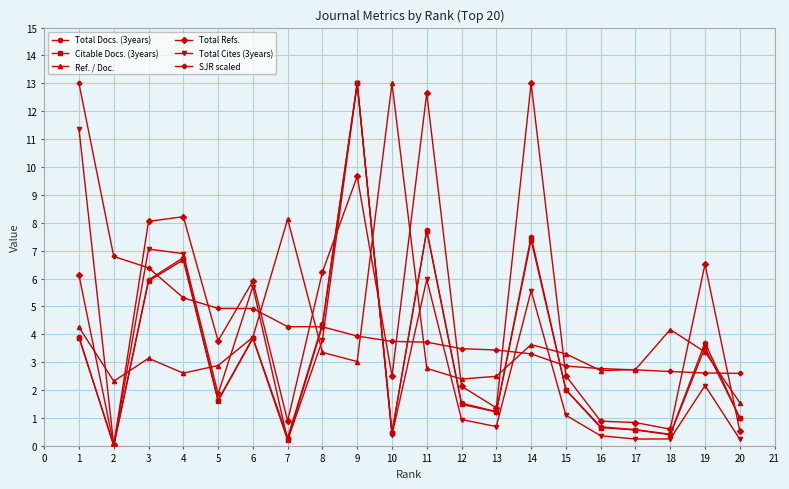

What is the value of the Citable Docs. (3years) point at the 15th from the left?

2.0